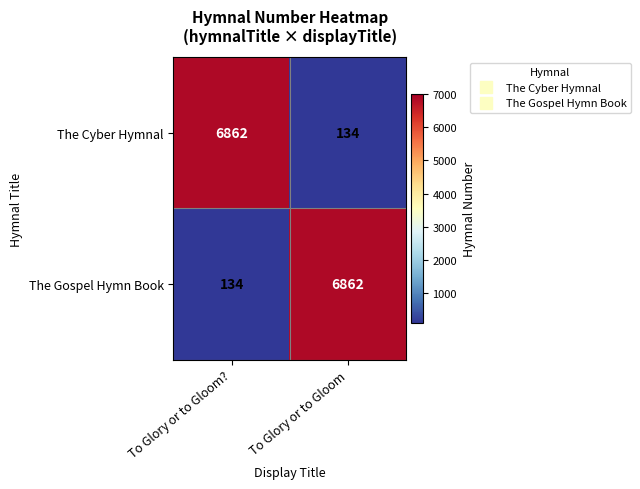

Reading left to right, list all the values displayed in this chart.

The Cyber Hymnal: To Glory or to Gloom?=6862	To Glory or to Gloom=134
The Gospel Hymn Book: To Glory or to Gloom?=134	To Glory or to Gloom=6862